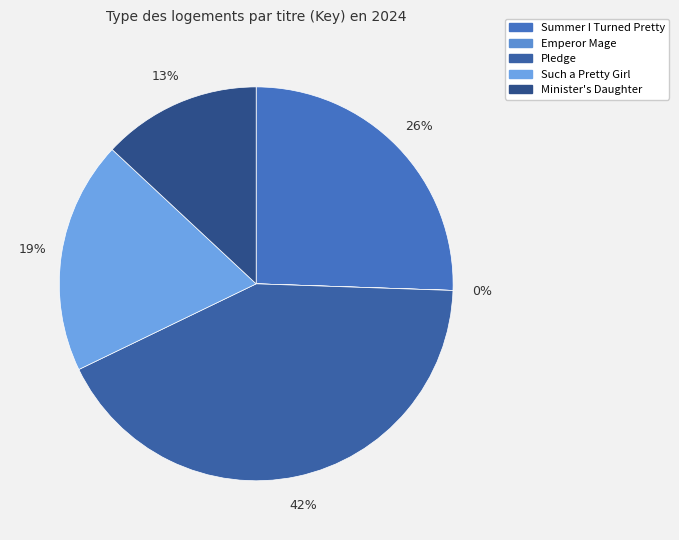

To the nearest percent, what is the average slice percentage?

20%